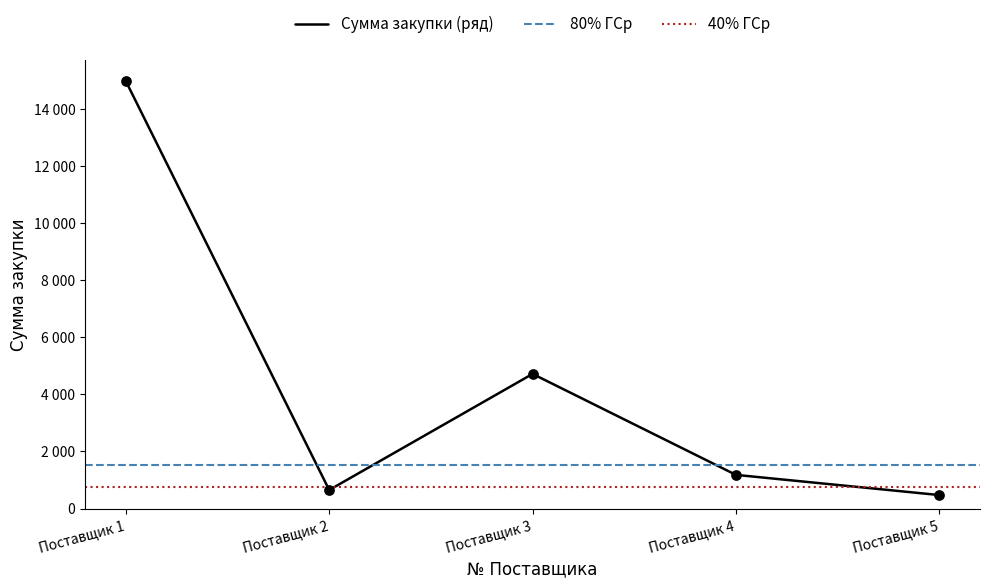

What is the ratio of the value at Поставщик 5 to the value at Поставщик 2?

0.7